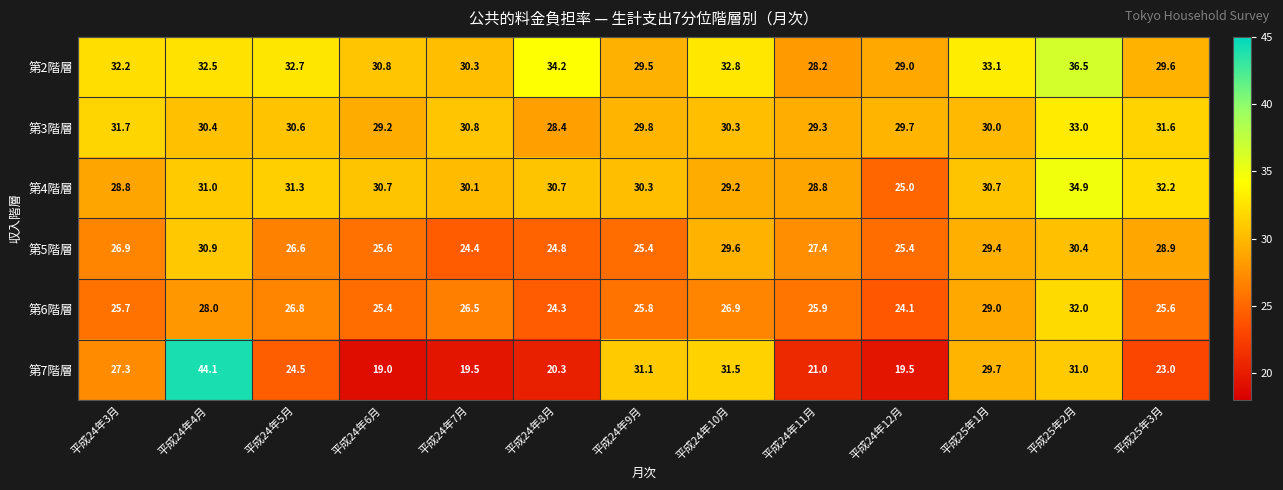

What is the sum of all 第7階層 values?

341.5